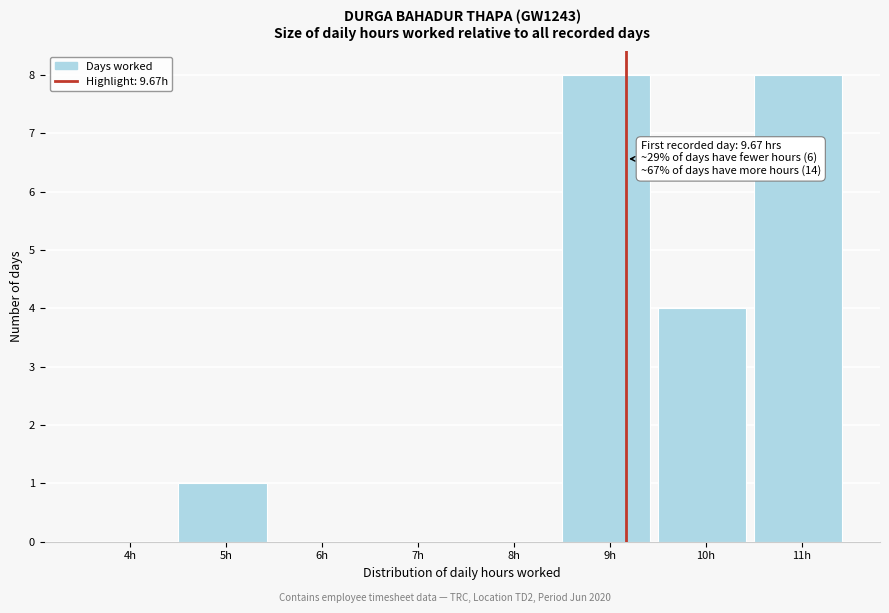

Reading right to left, extract all data points from this chart.

11h=8	10h=4	9h=8	8h=0	7h=0	6h=0	5h=1	4h=0